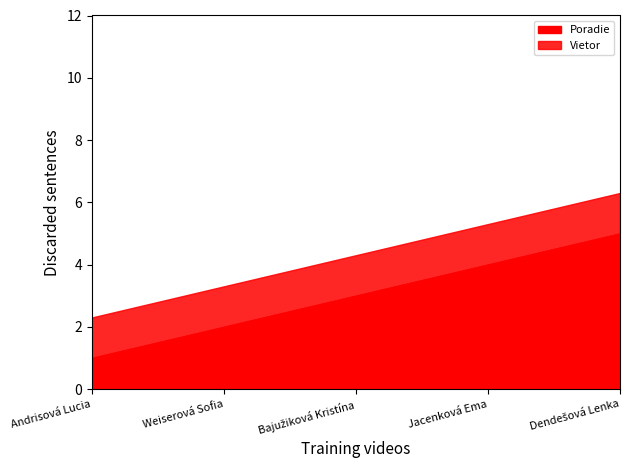

What is the total value across all series at Andrisová Lucia?

2.3